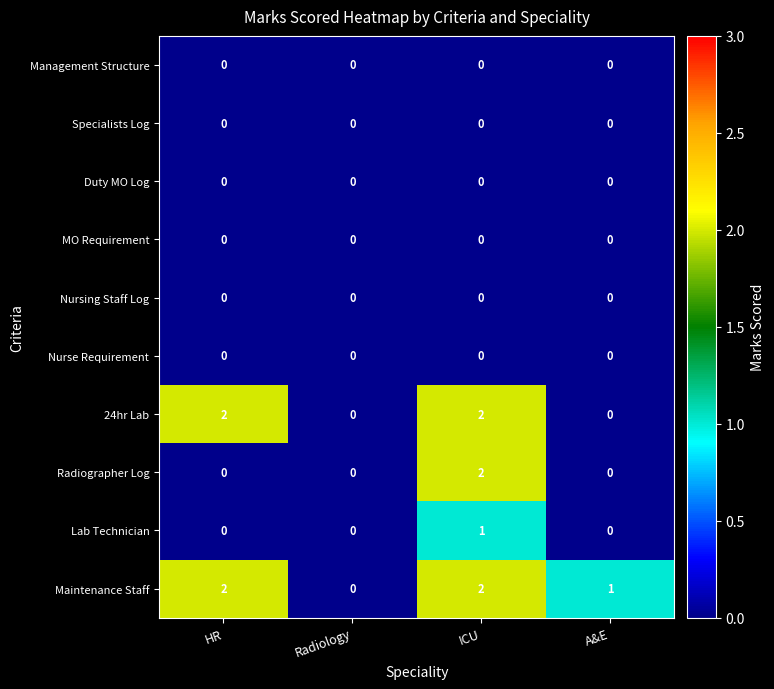

The value of Maintenance Staff at ICU is 3. True or false?

False